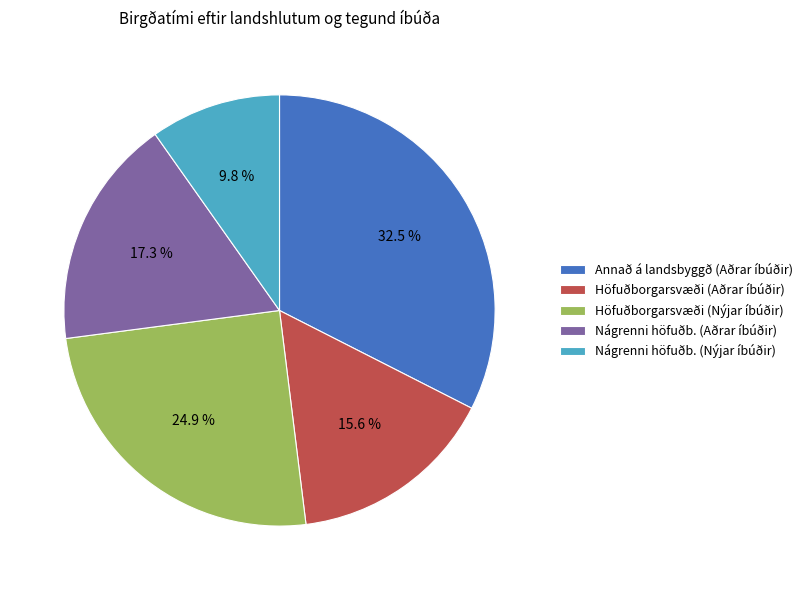

How many slices are in this pie chart?

5